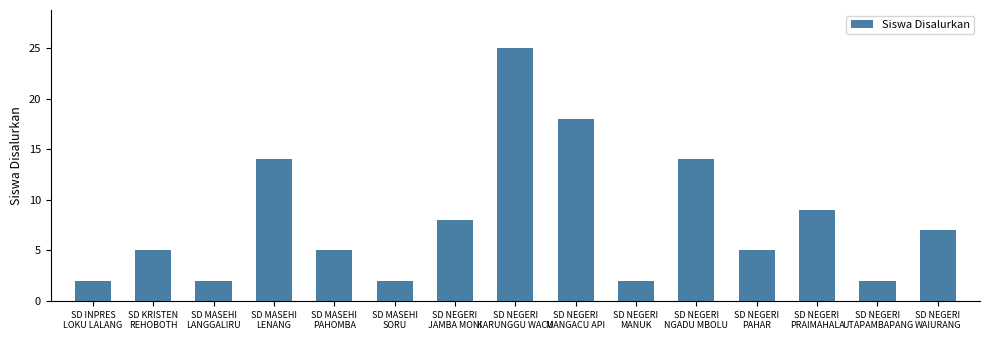

What is the change in value from SD MASEHI
LANGGALIRU to SD NEGERI
PRAIMAHALA?

+7